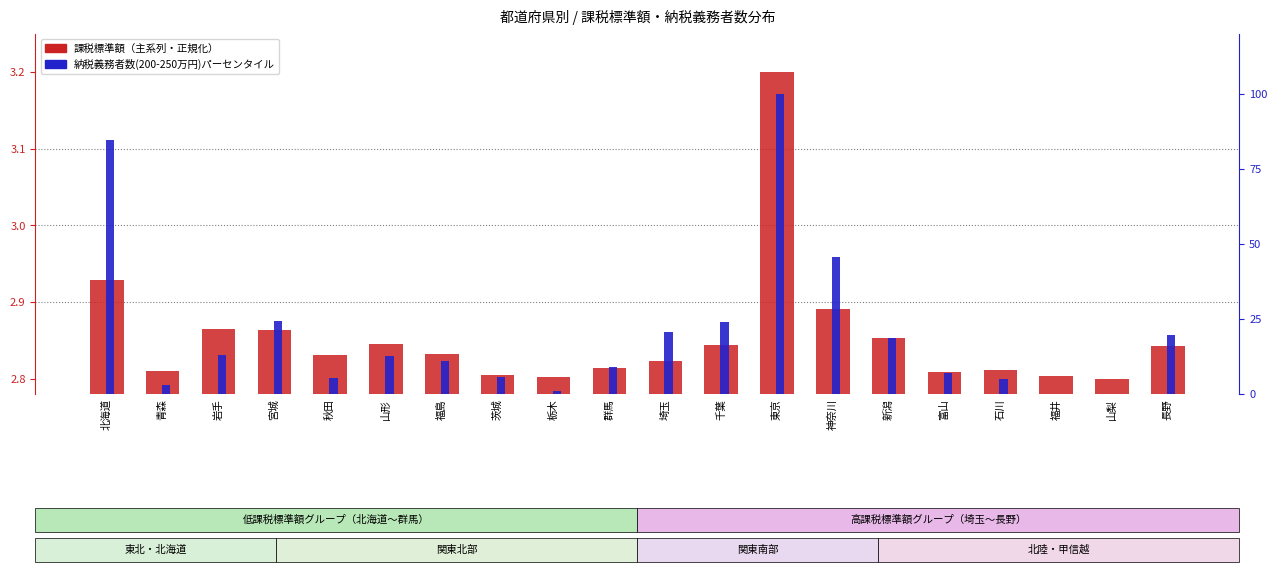

How many values in the 納税義務者数(200-250万円) series exceed 12?

10